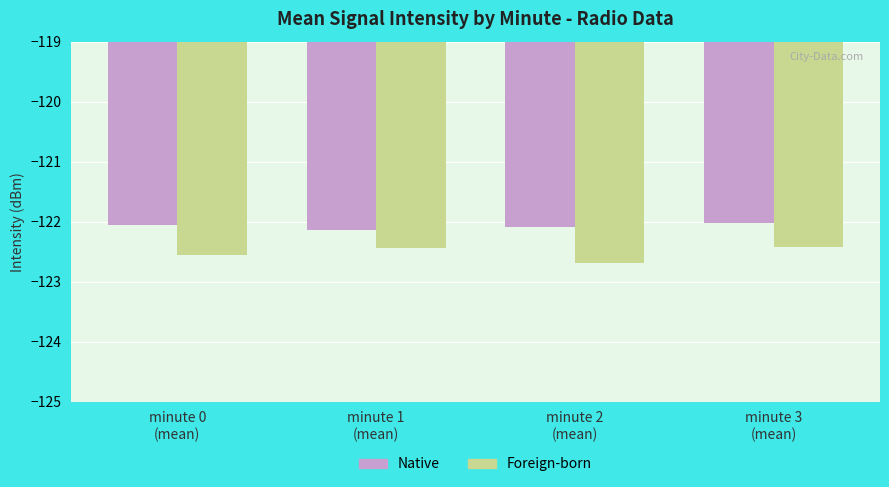

What is the highest value of the Native series?

-122.0